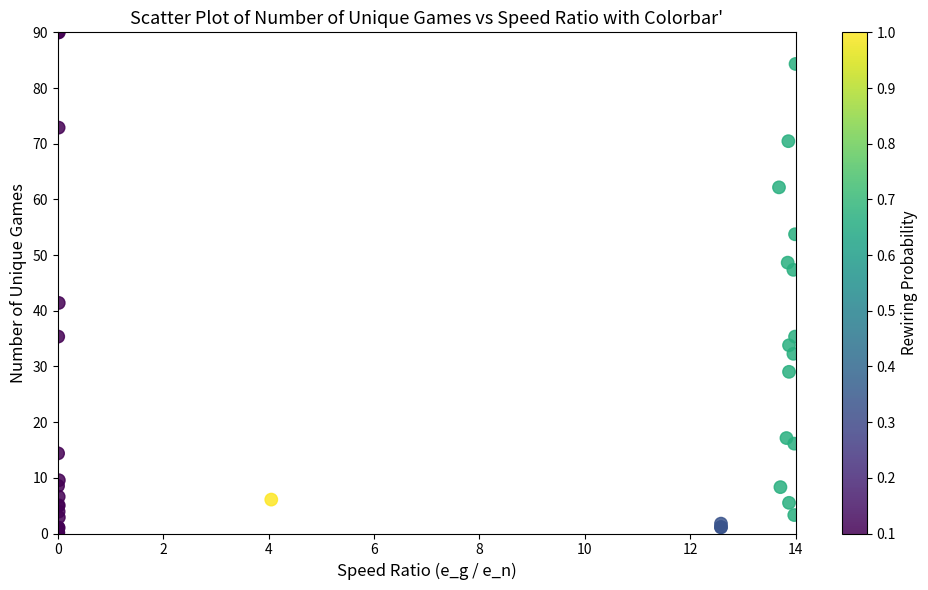

What Y value in the scatter plot is closest to 45?

47.3